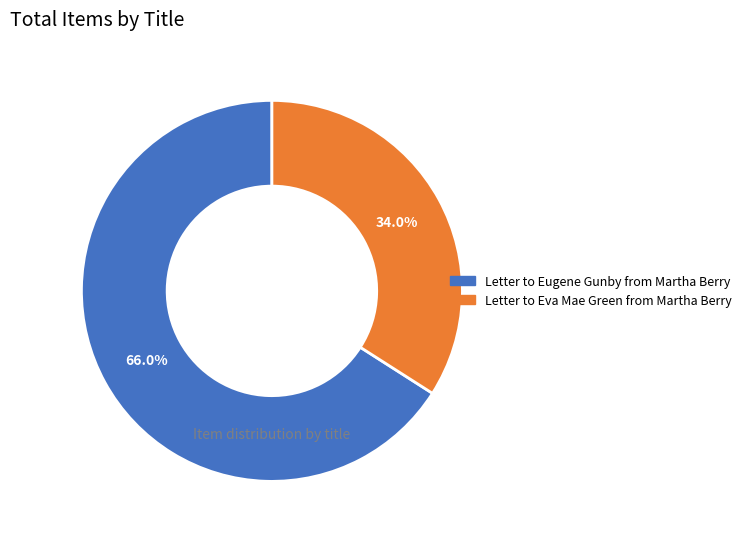

To the nearest percent, what is the difference between the largest and smallest slice percentages?

32%